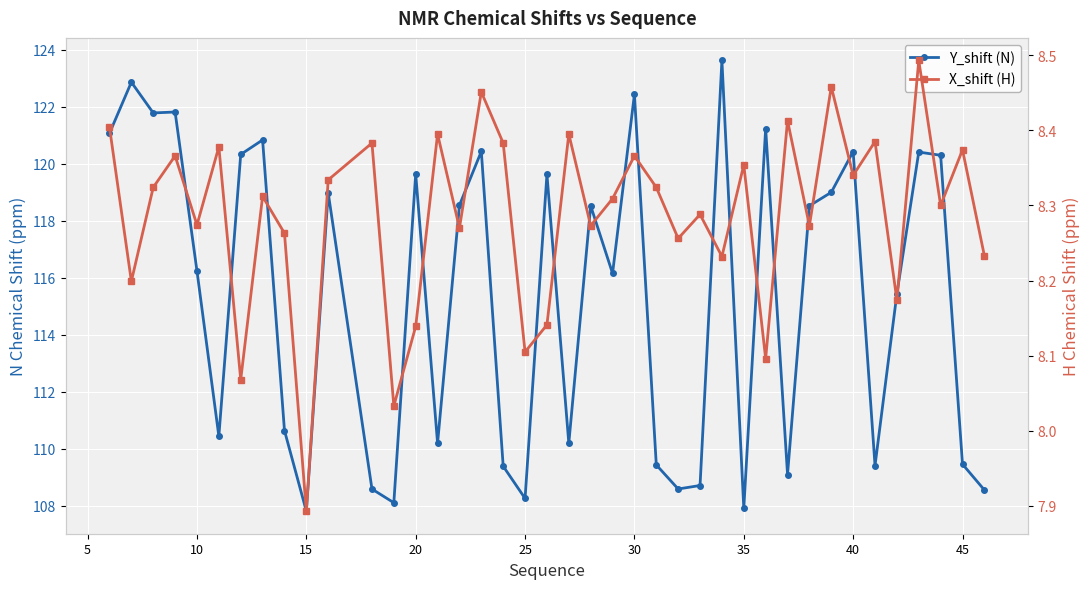

Read the X_shift (H) value at 10.

8.3